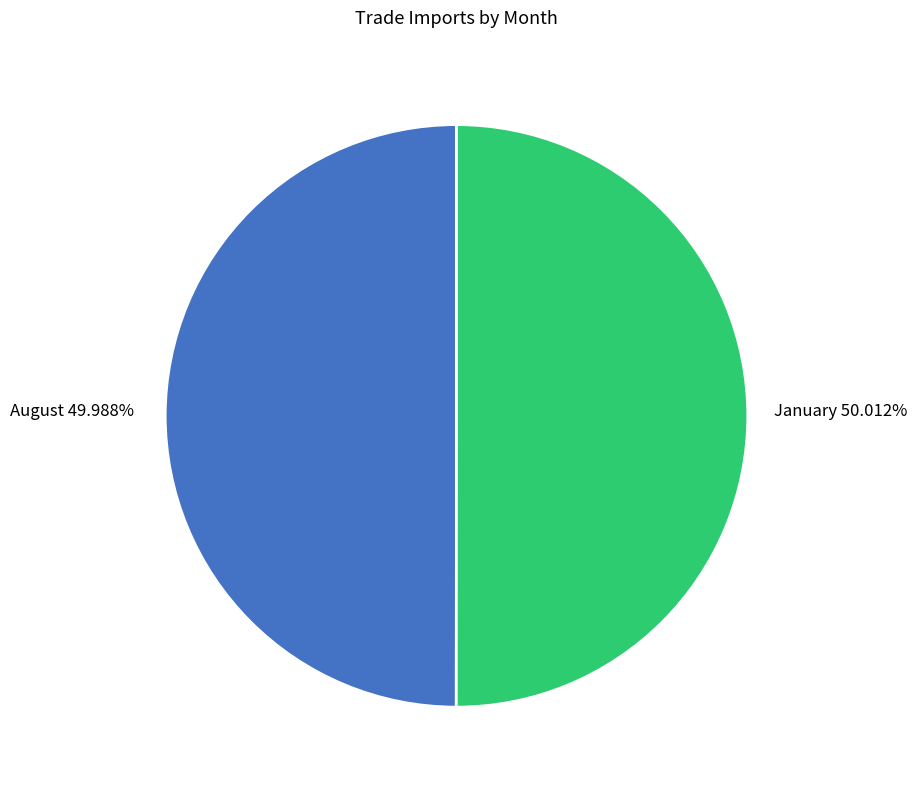

Count the number of slices in the pie.

2